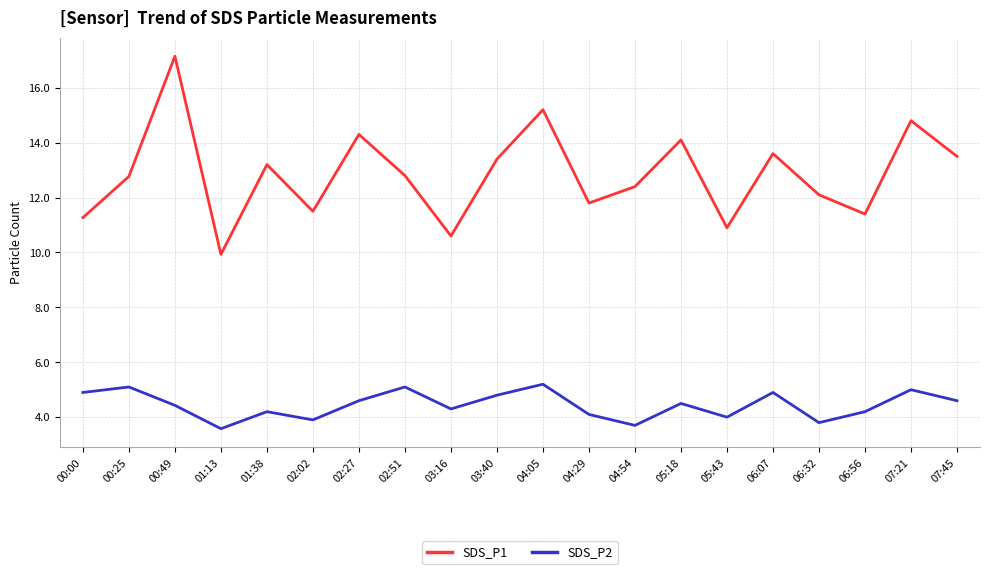

List the series in order of their peak value, highest first.

SDS_P1, SDS_P2